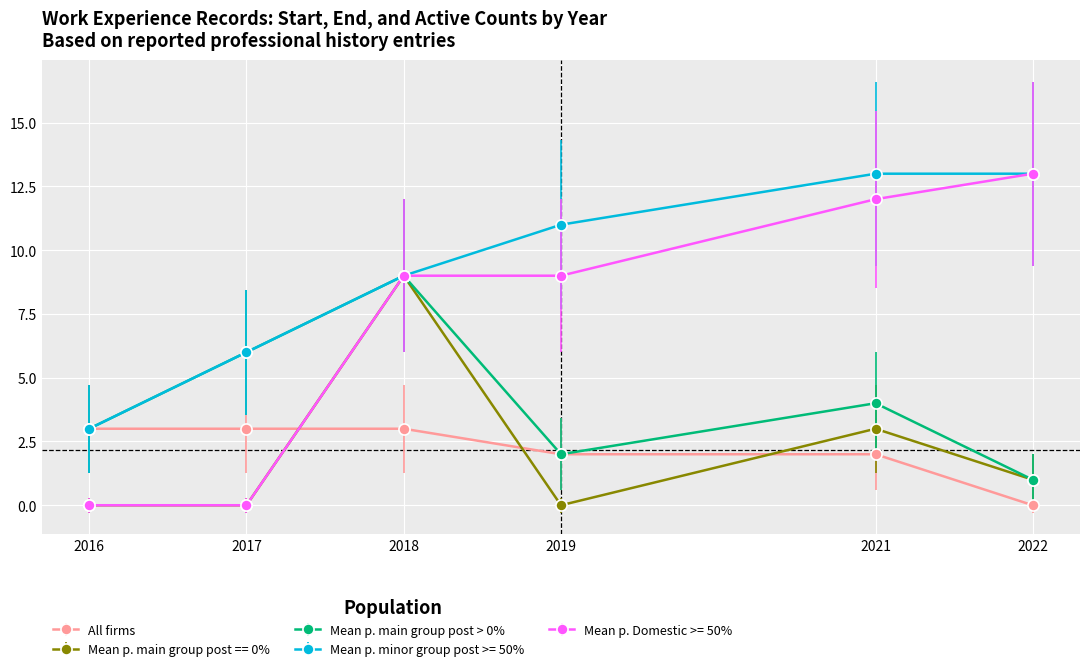

What is the greatest value displayed?

13